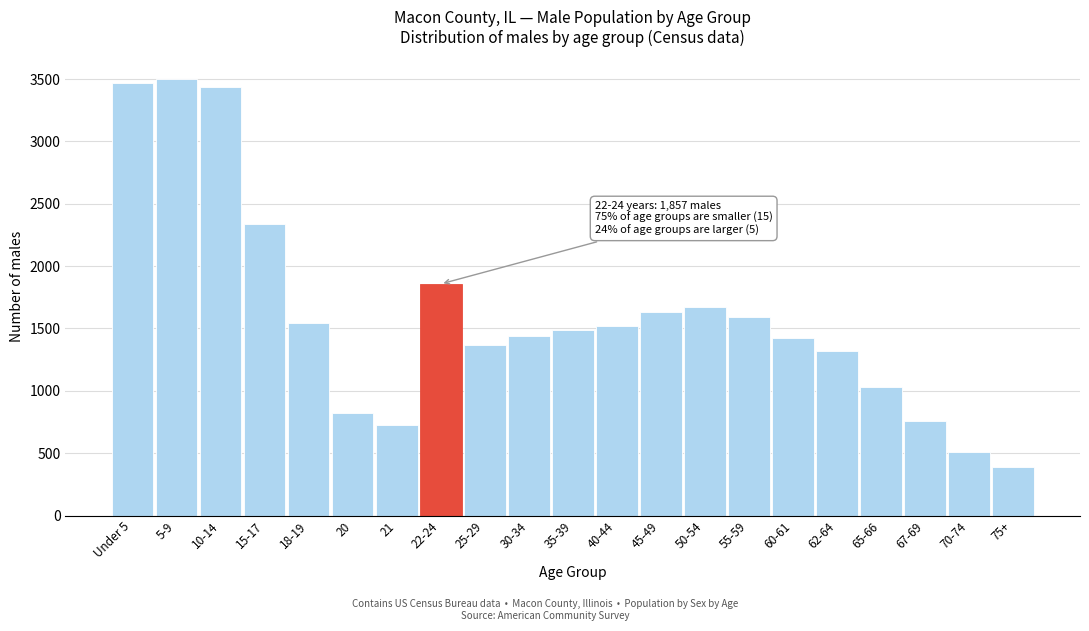

Reading left to right, extract all data points from this chart.

3470	3504	3439	2340	1543	821	723	1857	1366	1438	1486	1524	1635	1670	1593	1420	1317	1034	756	512	388